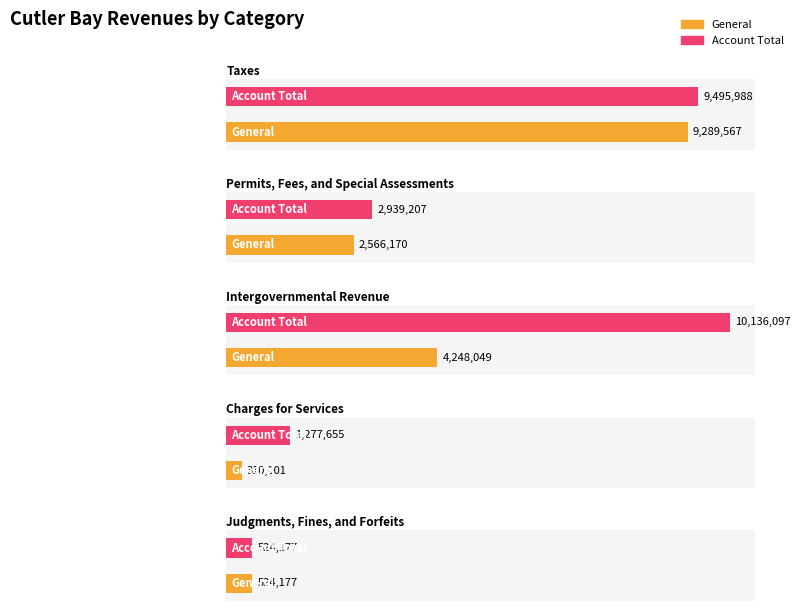

Reading left to right, what are all the values shown in this chart?

General: Taxes=9289567	Permits, Fees, and Special Assessments=2566170	Intergovernmental Revenue=4248049	Charges for Services=310001	Judgments, Fines, and Forfeits=524177
Account Total: Taxes=9495988	Permits, Fees, and Special Assessments=2939207	Intergovernmental Revenue=10136097	Charges for Services=1277655	Judgments, Fines, and Forfeits=524177